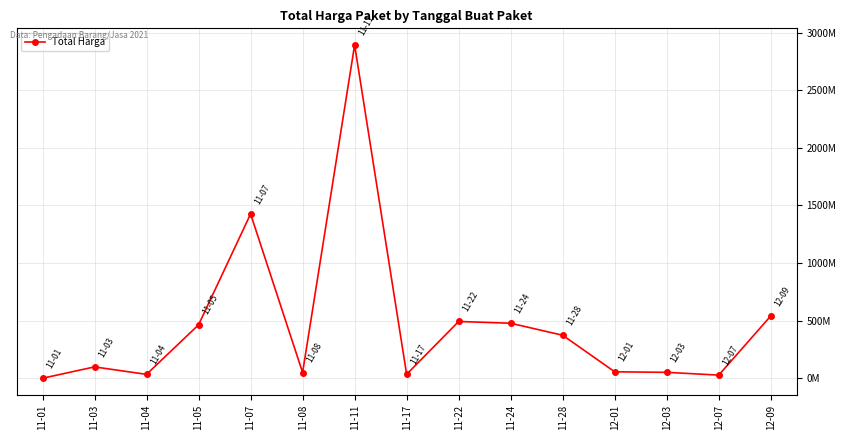

Rank the categories by value from highest to lowest.

11-11, 11-07, 12-09, 11-22, 11-24, 11-05, 11-28, 11-03, 12-01, 12-03, 11-08, 11-17, 11-04, 12-07, 11-01